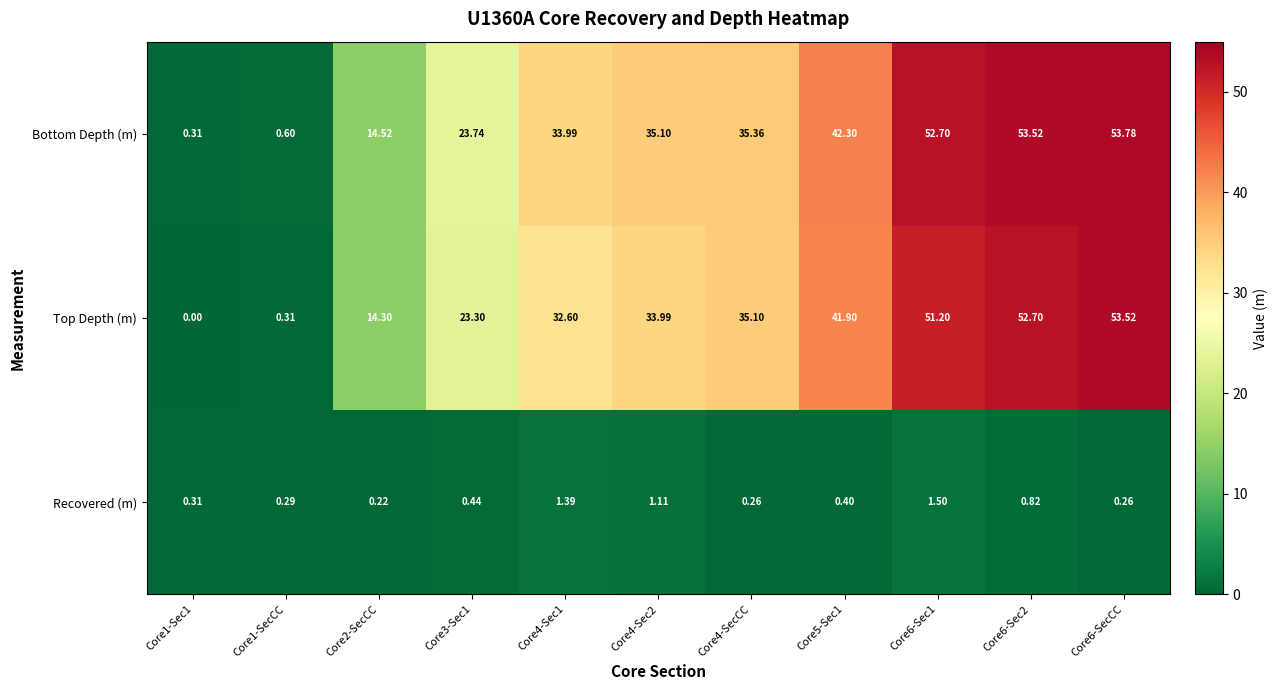

Which series has the largest total across all categories?

Bottom Depth (m)